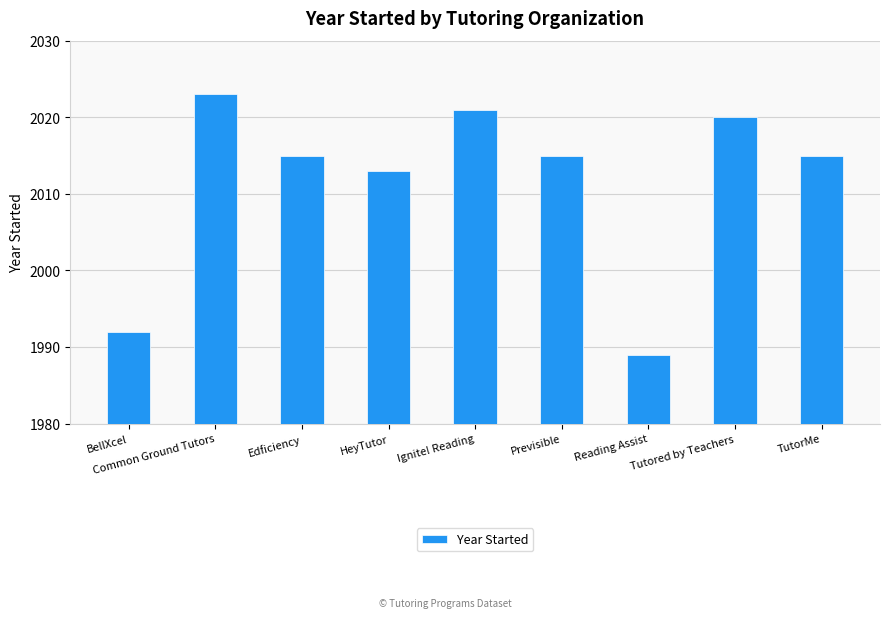

Count the number of data series in this chart.

1